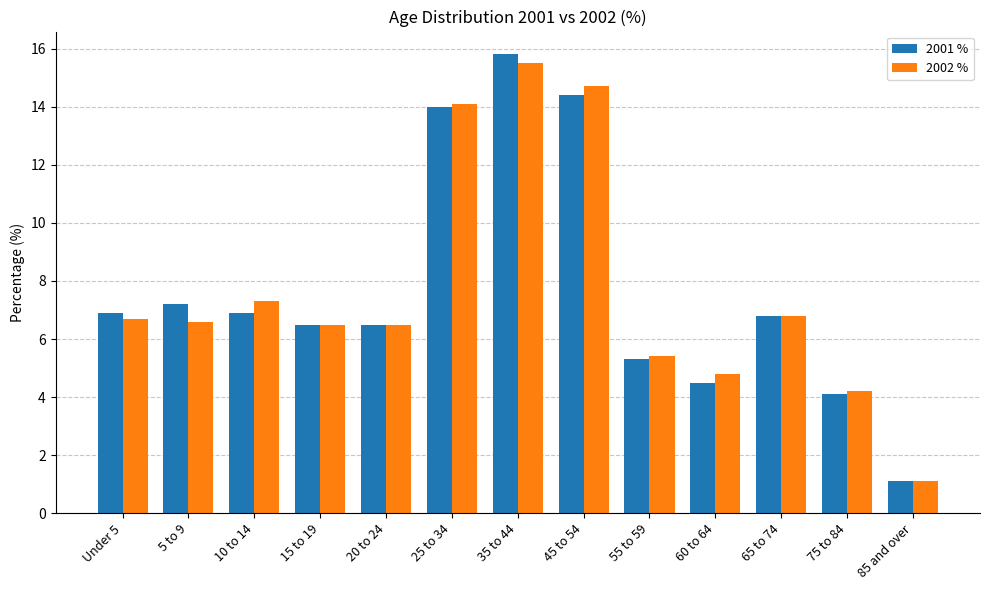

Which series changed the most between 20 to 24 and 25 to 34?

2002 %